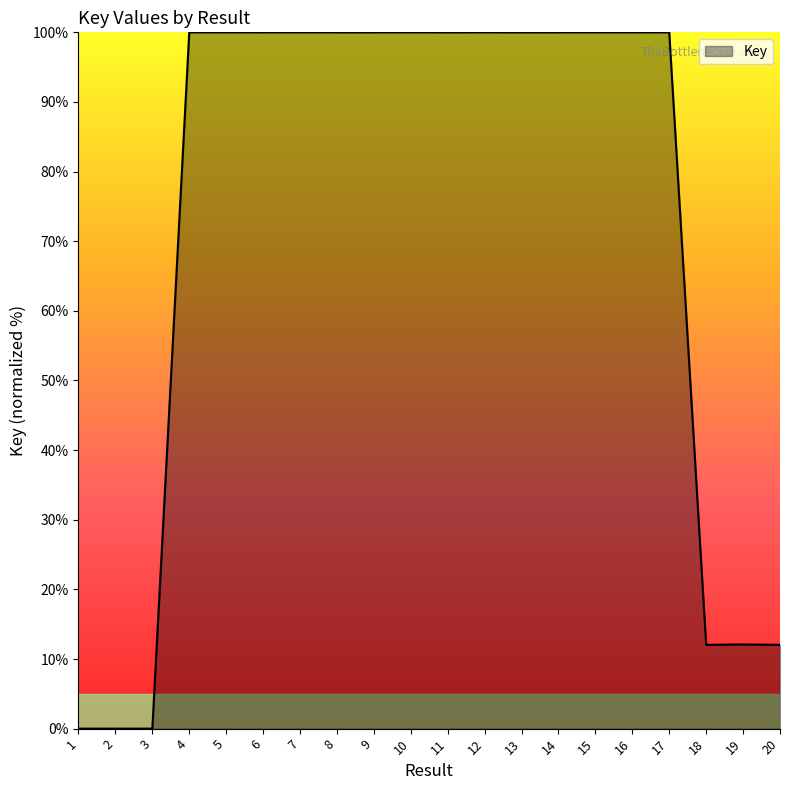

True or false: the data shows 100.0 at 4.

True